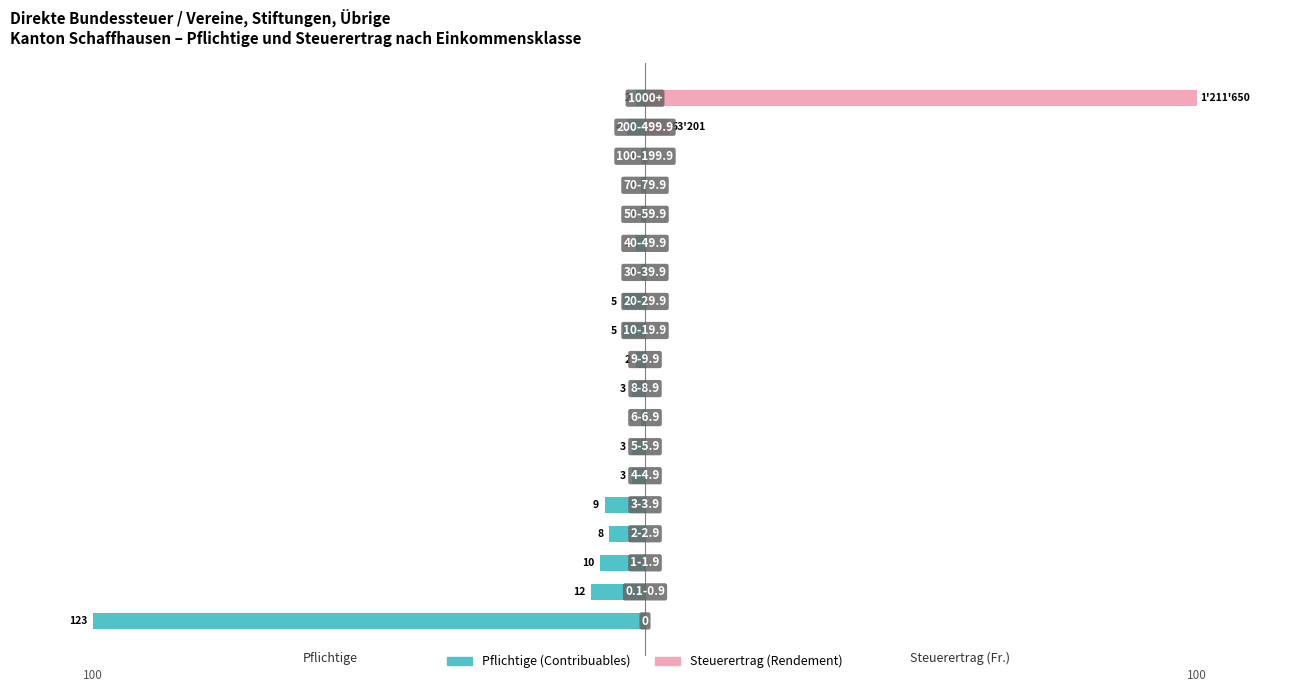

Rank the series at 18 from lowest to highest value.

Pflichtige (Contribuables), Steuerertrag (Rendement)